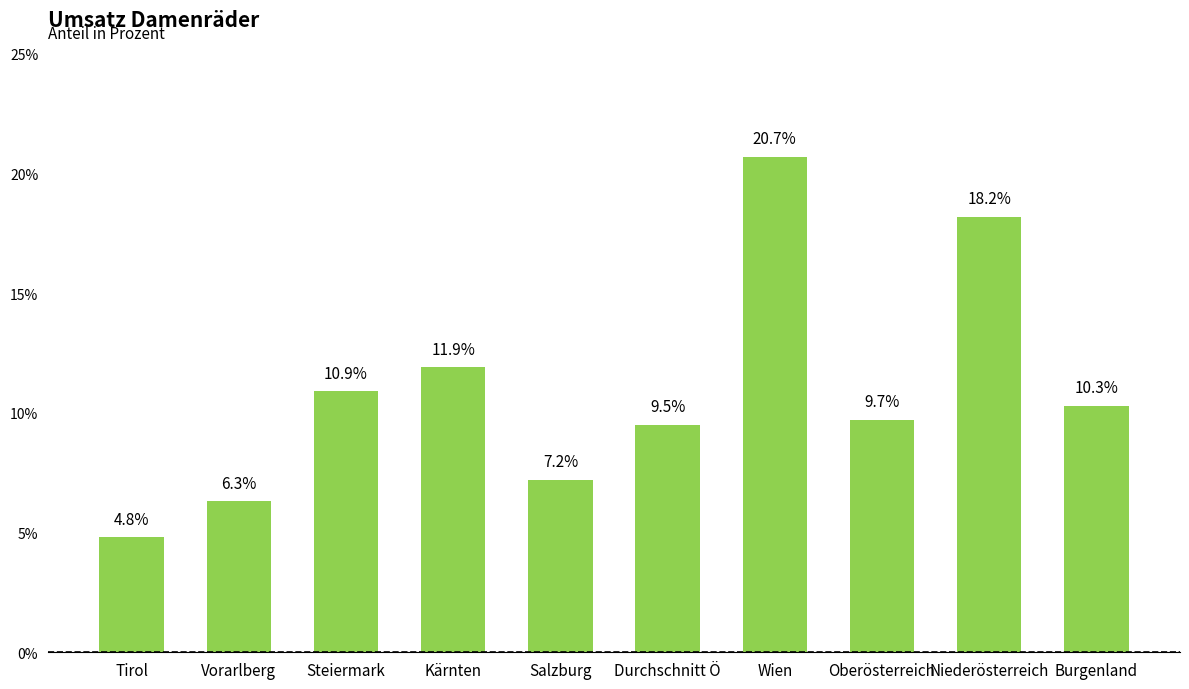

Count the number of categories in the chart.

10